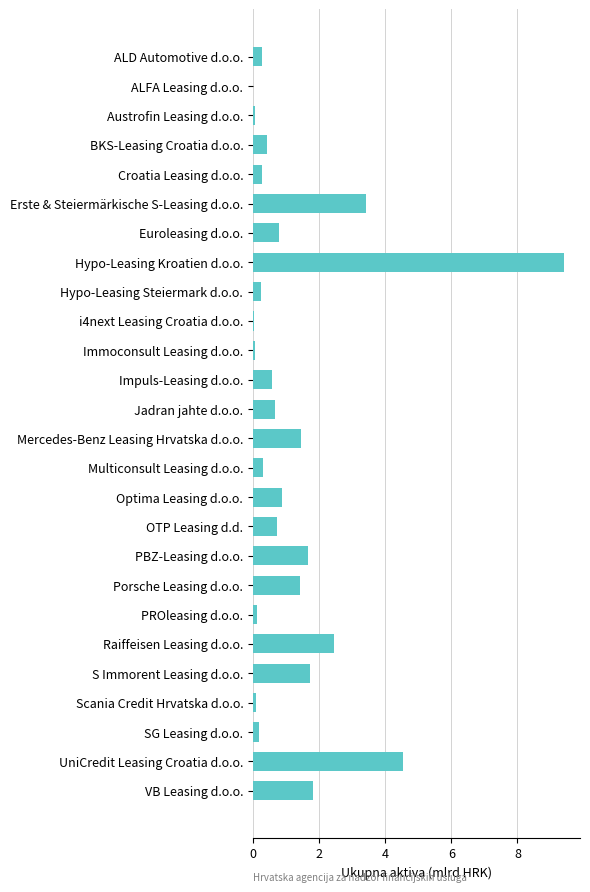

What is the approximate value at OTP Leasing d.d.?

0.7